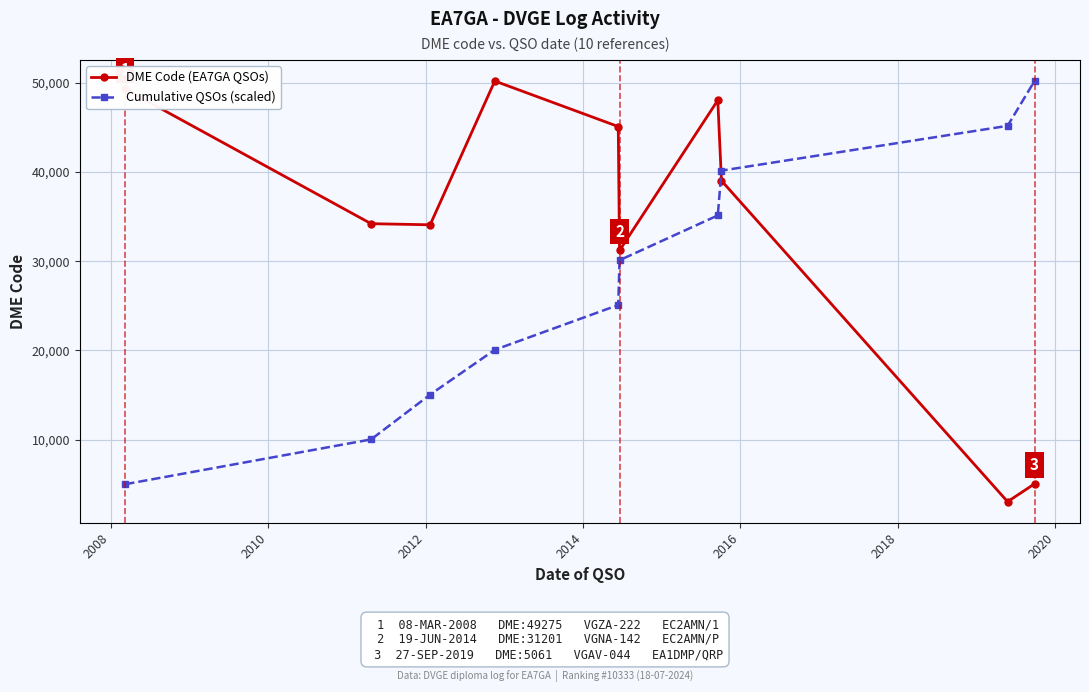

What are all the series names shown in the legend?

DME Code (EA7GA QSOs), Cumulative QSOs (scaled)